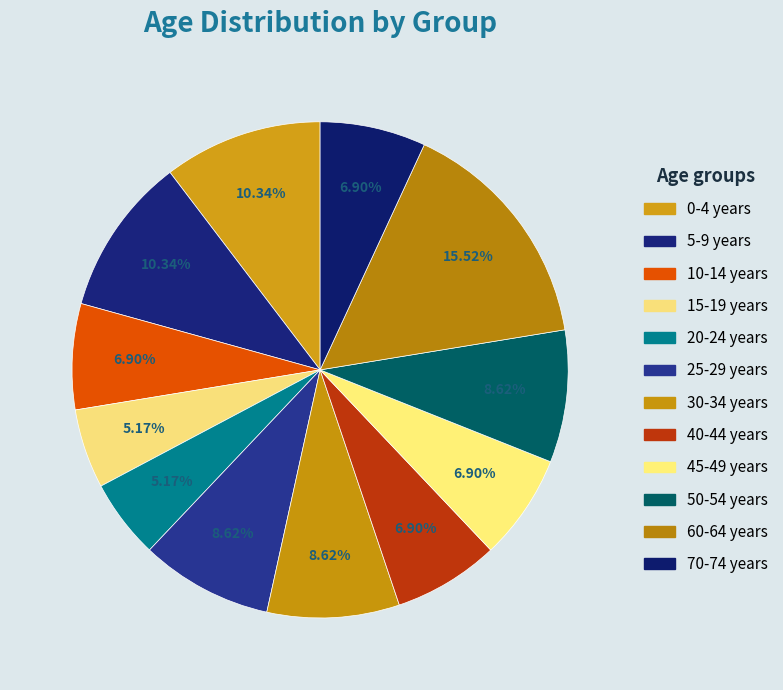

Does 10-14 years account for over 50% of the chart?

No